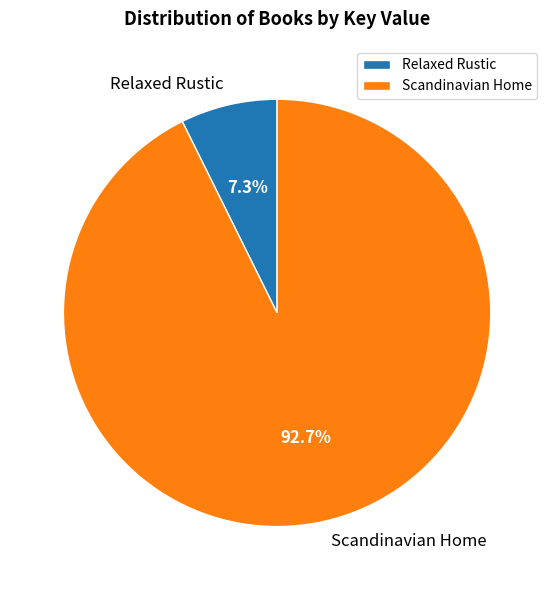

Which has a higher value, Relaxed Rustic or Scandinavian Home?

Scandinavian Home